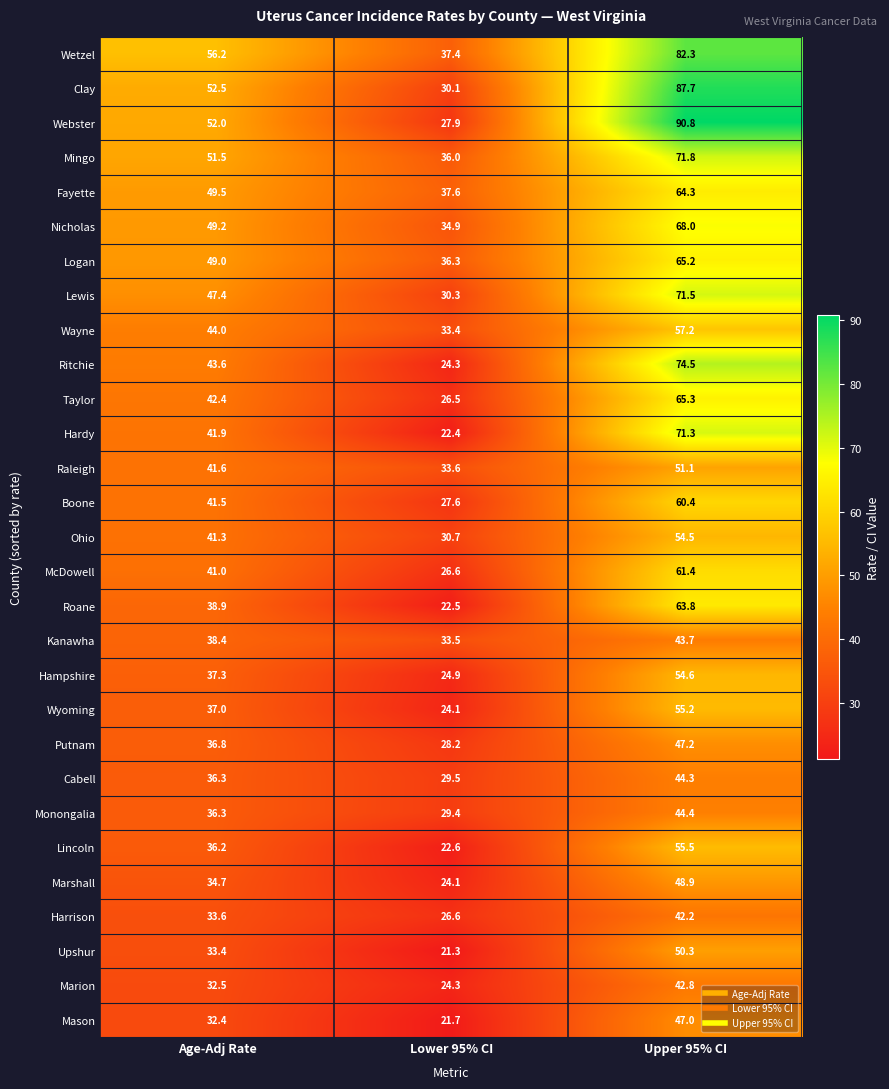

At how many categories does at least one series exceed 40?

2